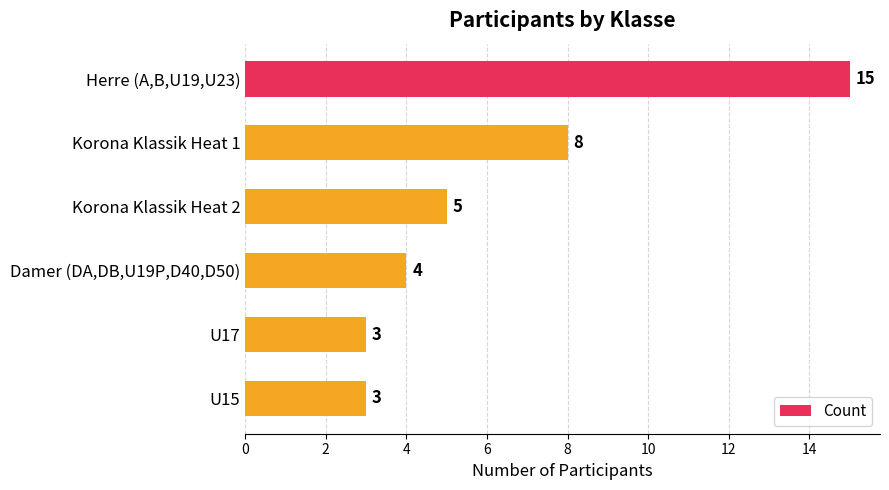

What is the difference between the maximum and minimum values?

12